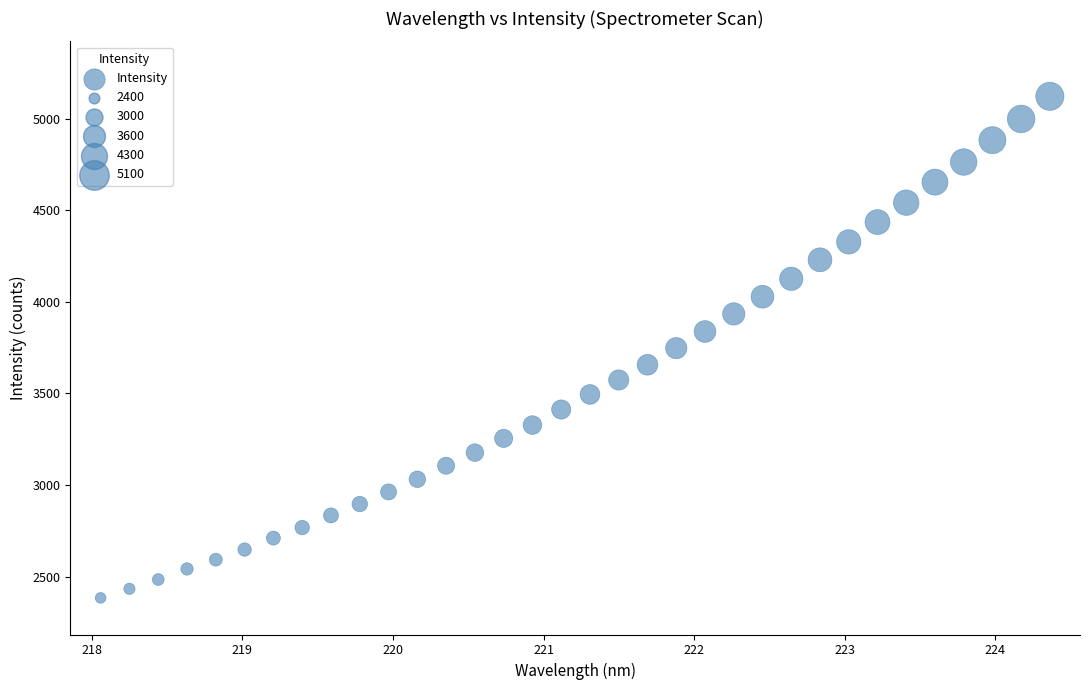

What is the range of X values (max minus min)?

6.3